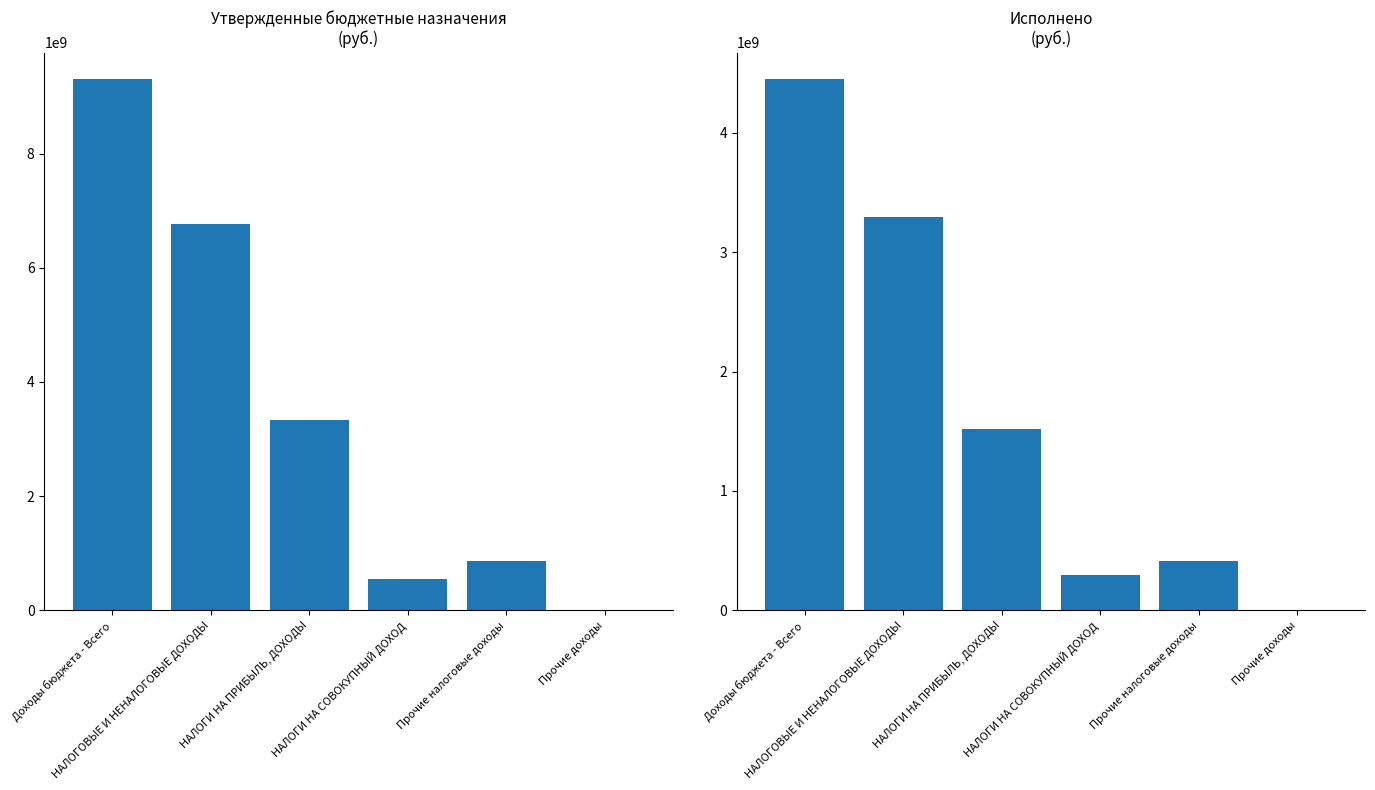

Between Доходы бюджета - Всего and Прочие налоговые доходы, which series saw the biggest shift?

Утвержденные бюджетные назначения